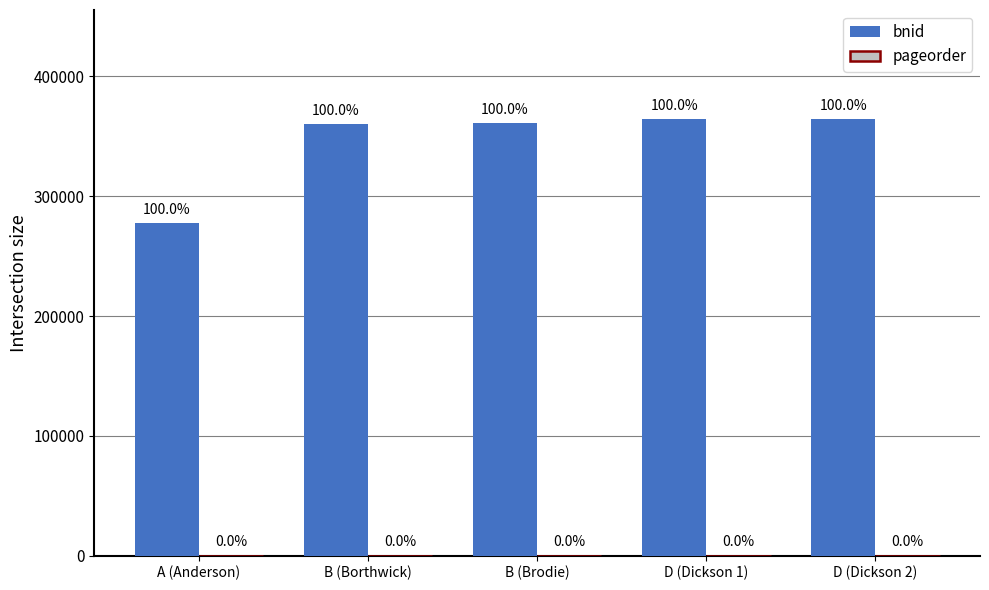

Does the chart contain stacked bars?

No